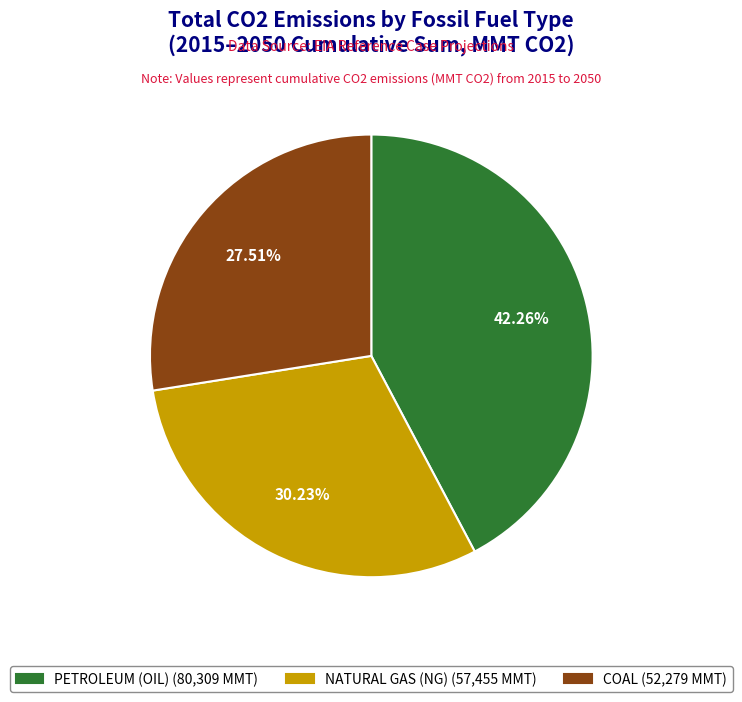

Rank the categories by value from lowest to highest.

COAL, NATURAL GAS (NG), PETROLEUM (OIL)